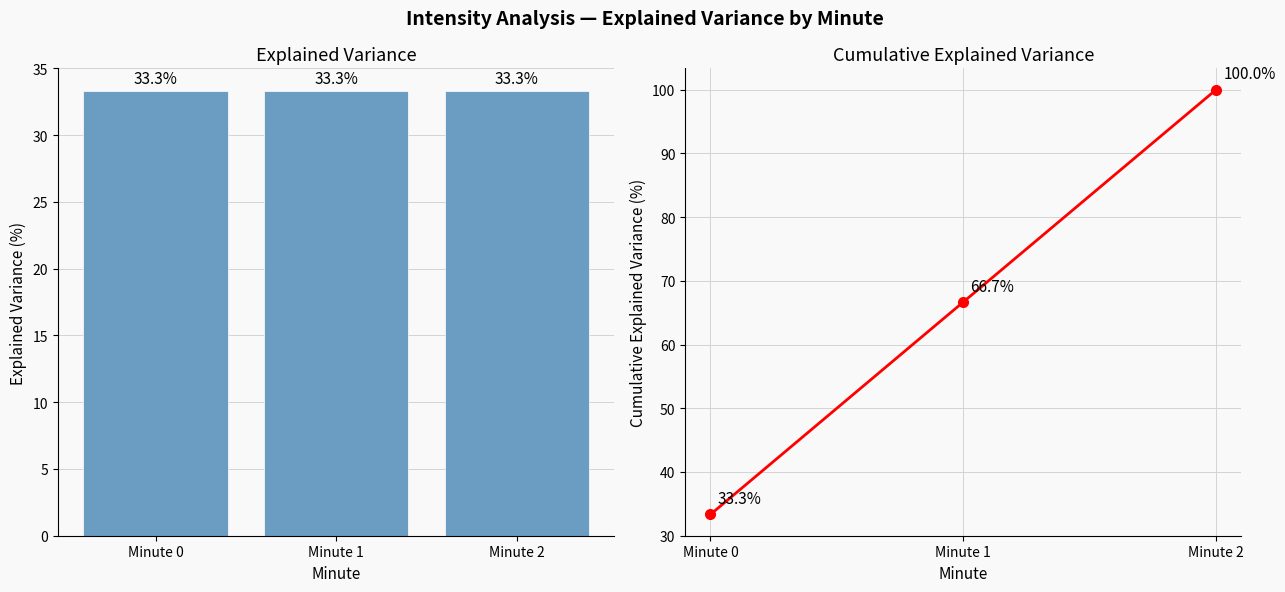

Reading right to left, what are all the values shown in this chart?

Mean Intensity %: 33.3	33.3	33.3
Cumulative %: 100.0	66.7	33.3